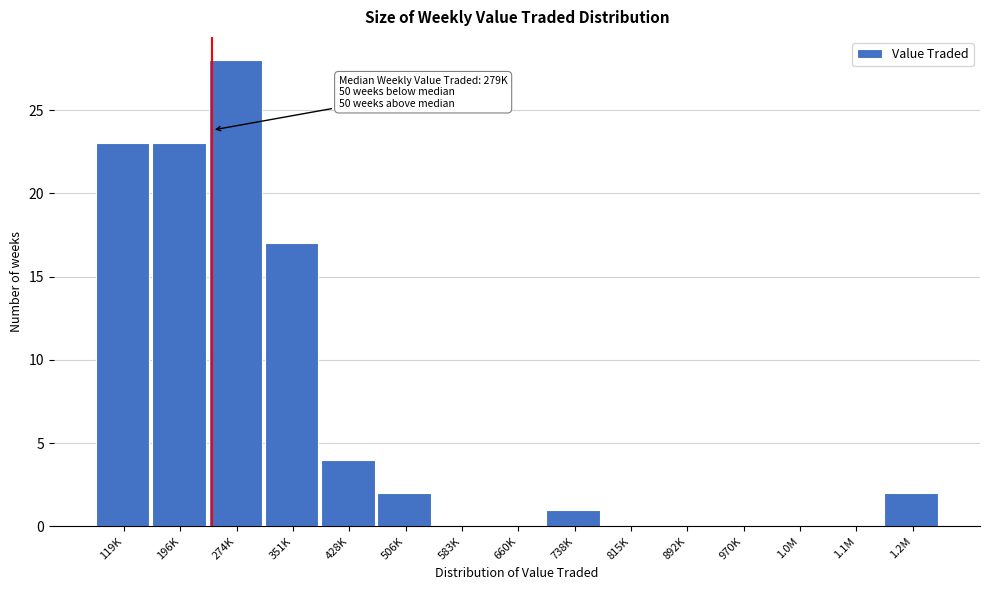

Reading right to left, what are all the values shown in this chart?

1.2M=2	1.1M=0	1.0M=0	970K=0	892K=0	815K=0	738K=1	660K=0	583K=0	506K=2	428K=4	351K=17	274K=28	196K=23	119K=23